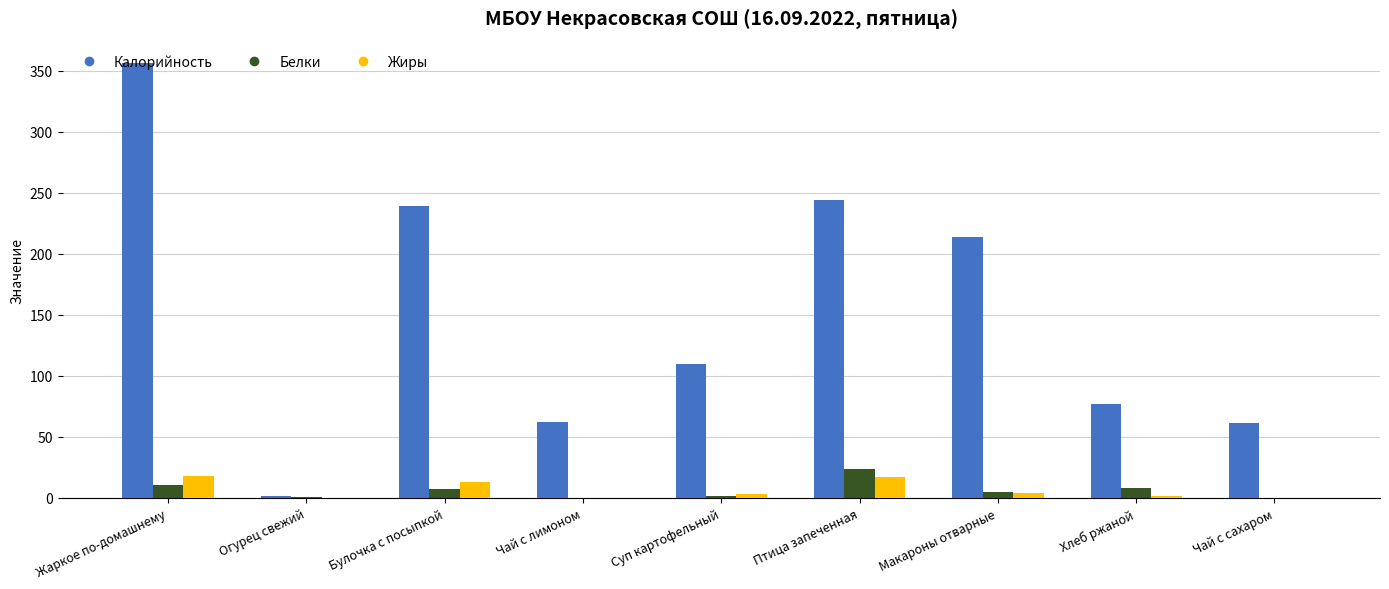

True or false: Белки has a value of 43 at Птица запеченная.

False